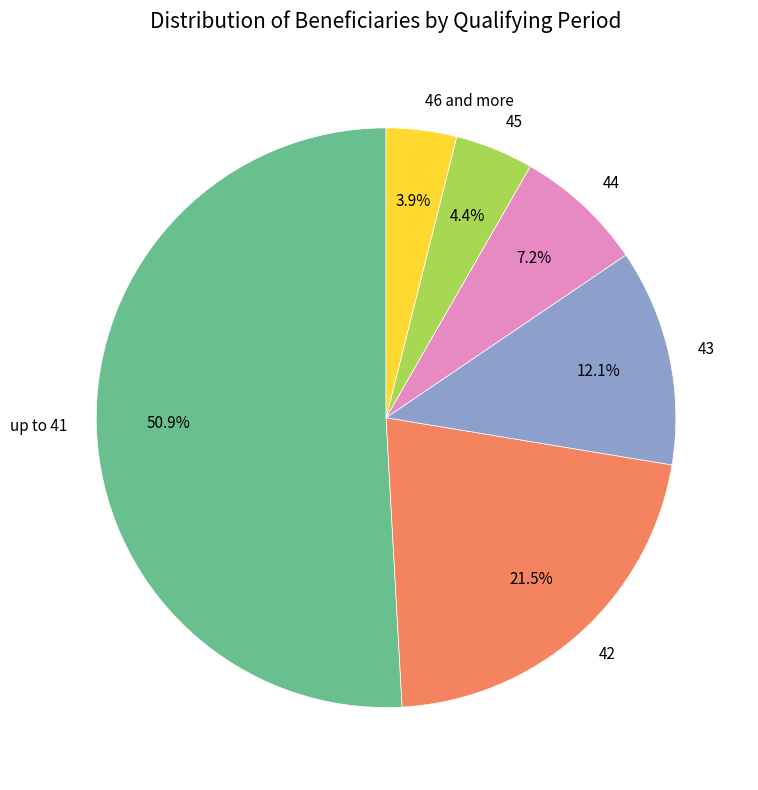

What portion of the pie excludes 42?

78.5%